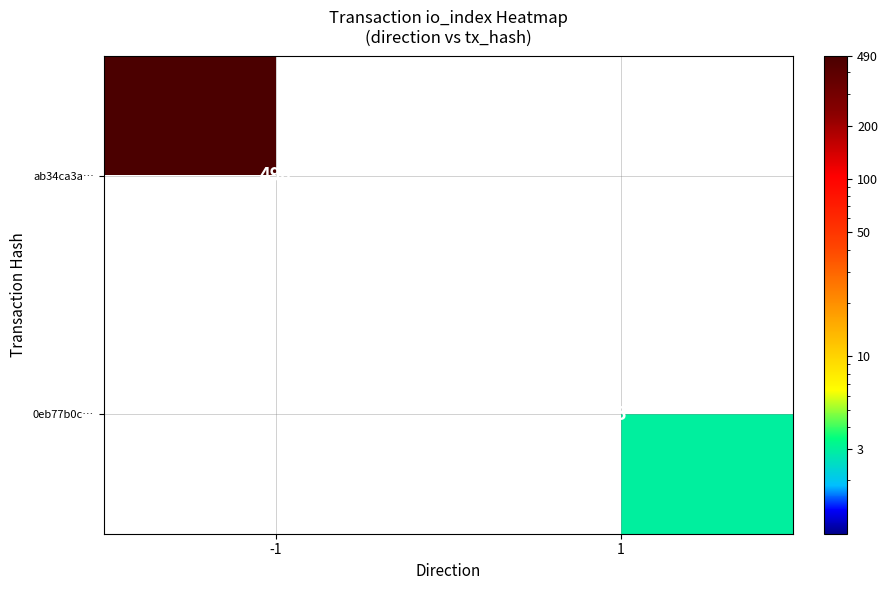

At which category is the sum across all series the highest?

-1